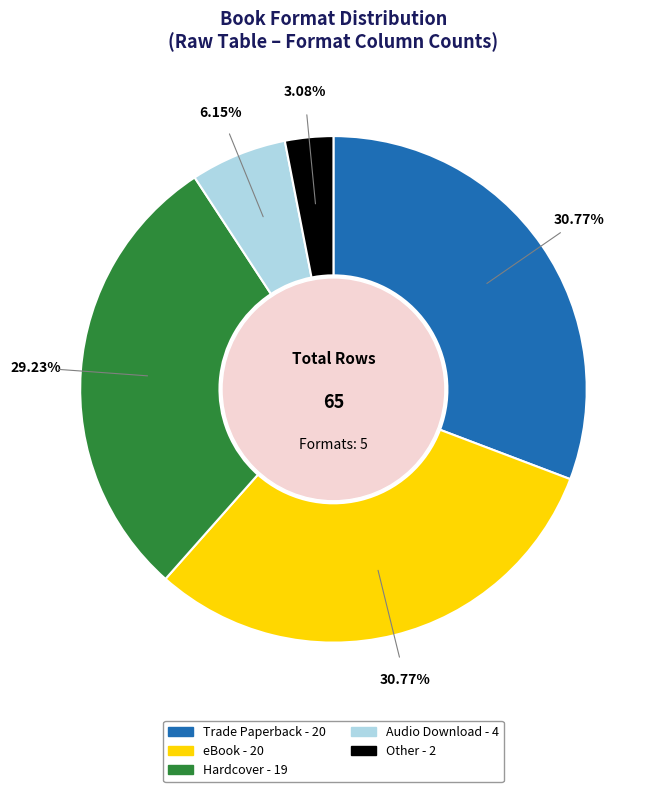

What is the smallest slice in the pie chart?

Other